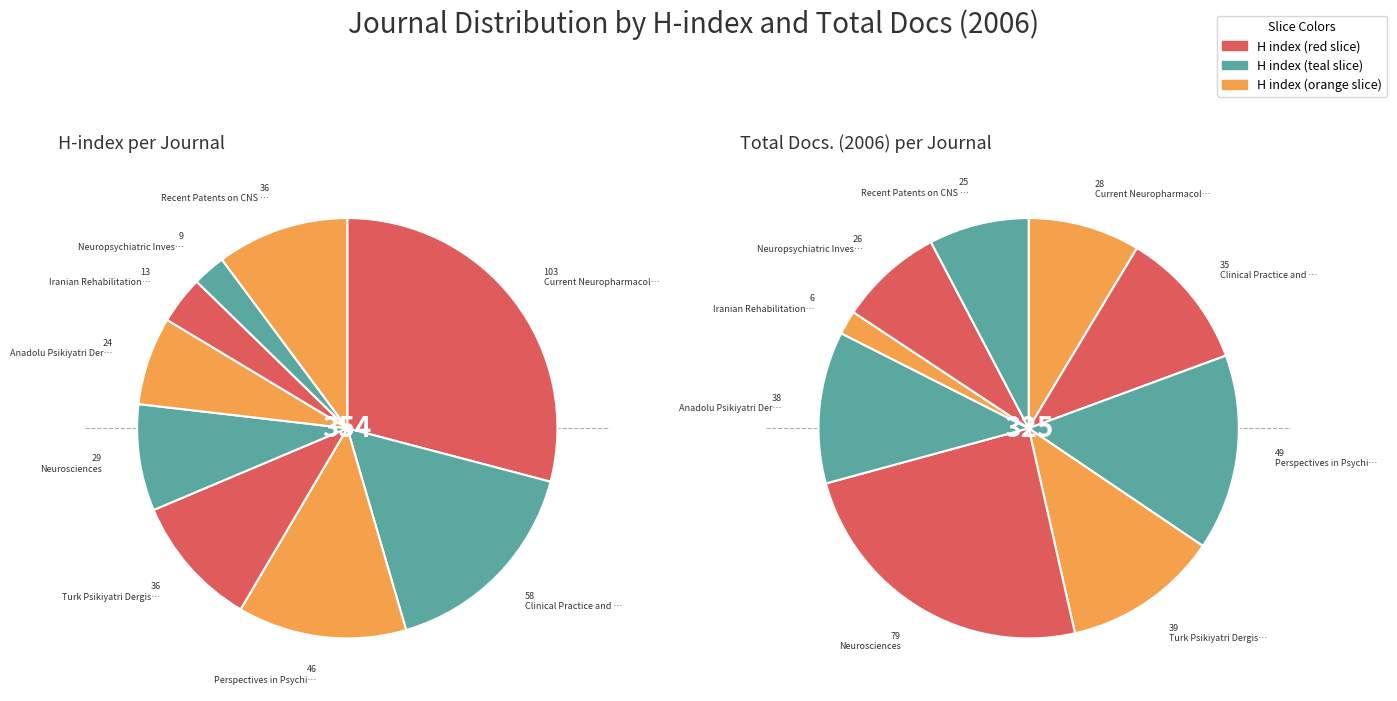

To the nearest percent, what portion does Clinical Practice and Epidemiology represent?

11%